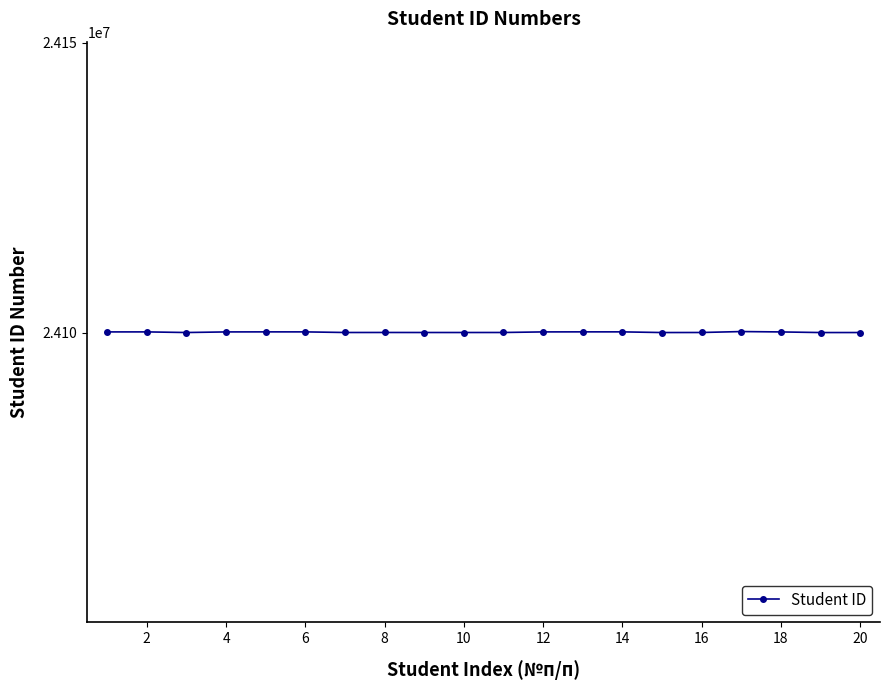

What is the value of the 12th point from the left?

24100135